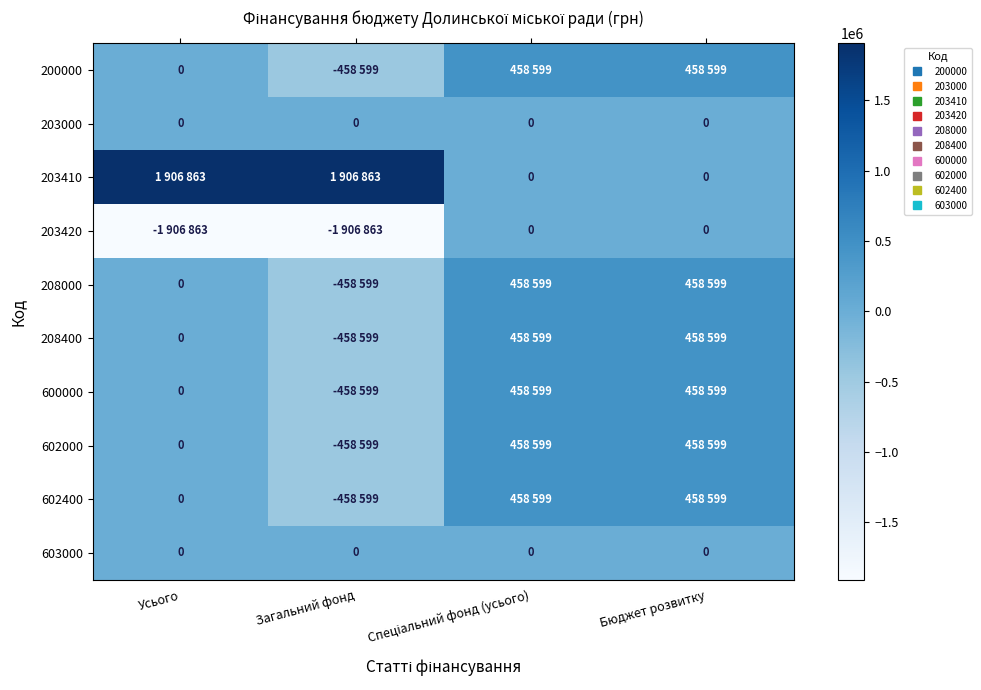

Rank the categories by 208400 value from highest to lowest.

Спеціальний фонд (усього), Бюджет розвитку, Усього, Загальний фонд